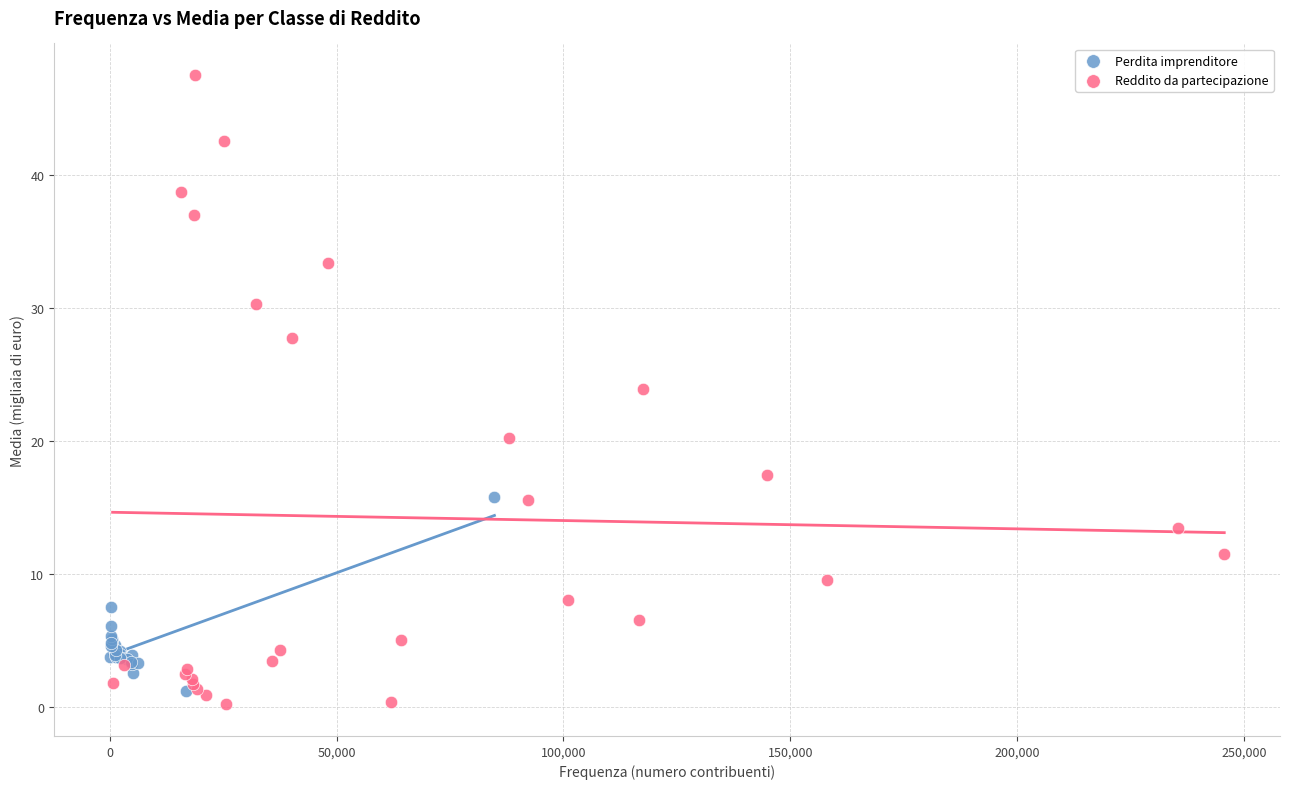

Which series reaches the maximum Y coordinate?

Reddito da partecipazione